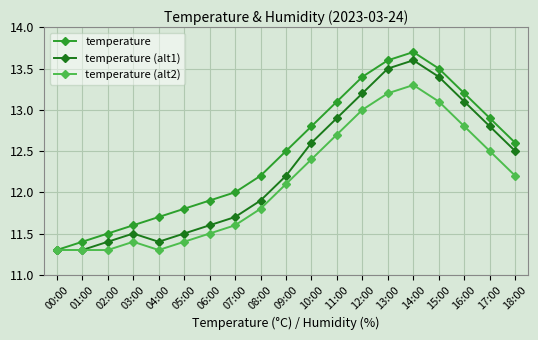

Rank the series by their average value, from lowest to highest.

temperature (alt2), temperature (alt1), temperature